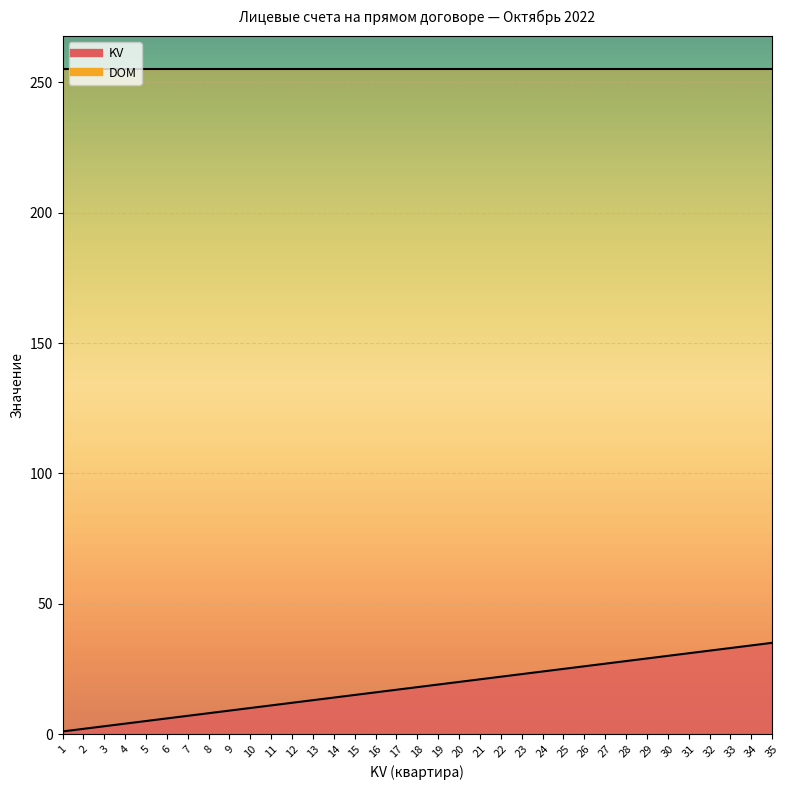

List the labels in order of value, largest first.

35, 34, 33, 32, 31, 30, 29, 28, 27, 26, 25, 24, 23, 22, 21, 20, 19, 18, 17, 16, 15, 14, 13, 12, 11, 10, 9, 8, 7, 6, 5, 4, 3, 2, 1